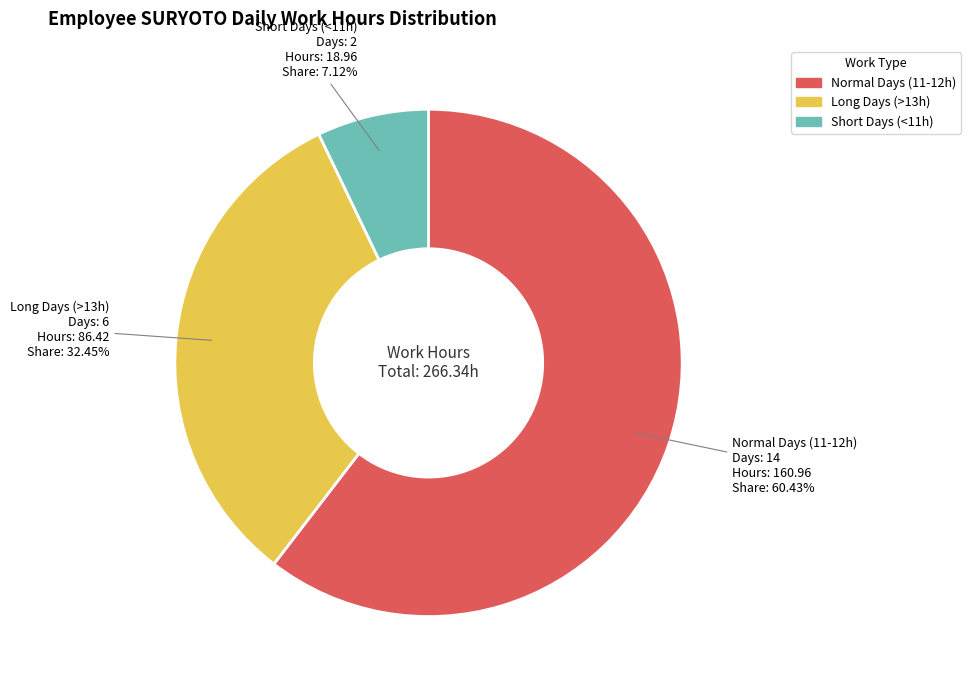

Is there any slice that represents more than half of the pie?

Yes